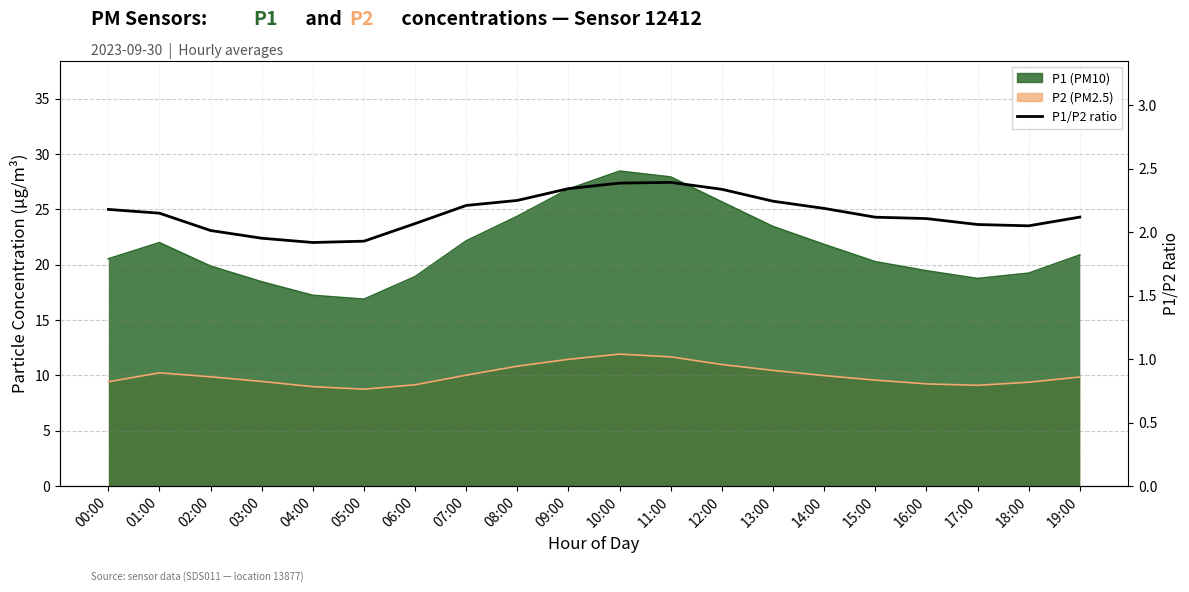

Which has a higher value, 04:00 or 16:00?

16:00